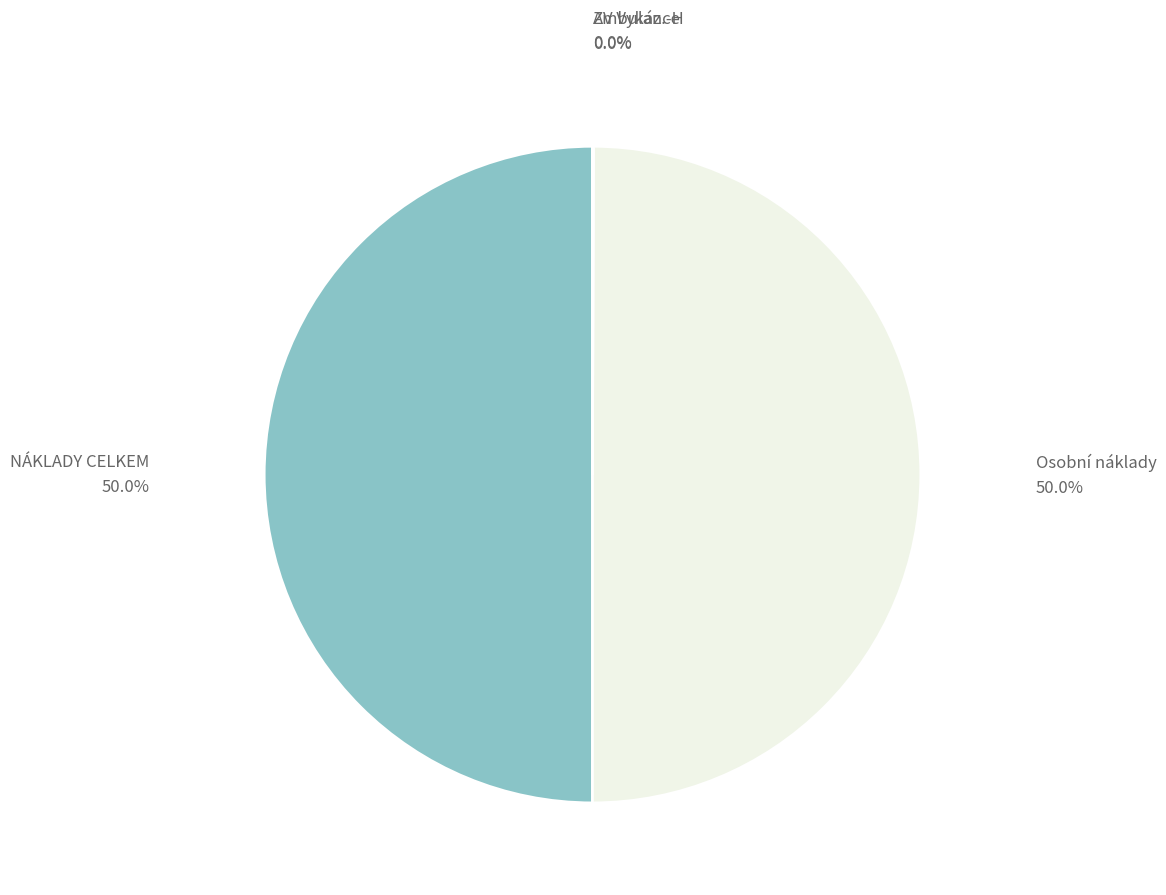

To the nearest percent, what is the difference between the largest and smallest slice percentages?

50%